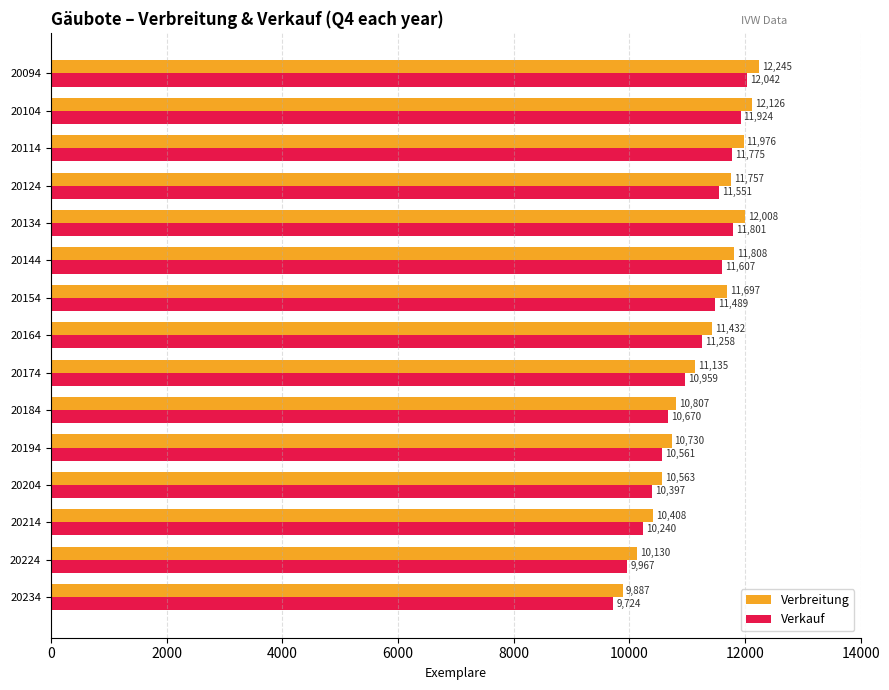

Which series has the largest total across all categories?

Verbreitung